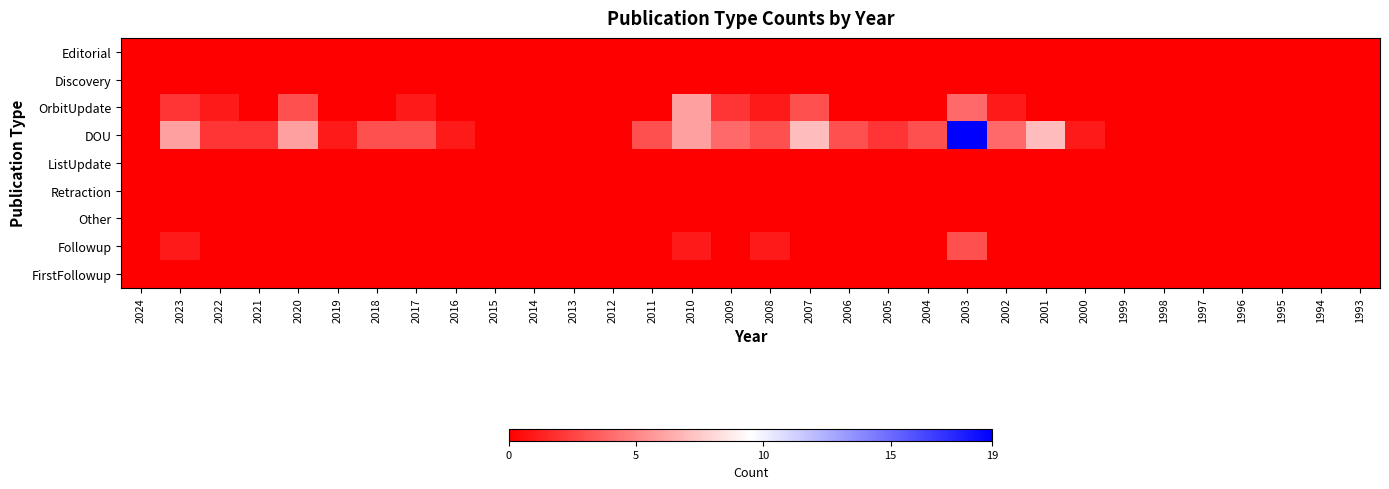

Rank the series at 2024 from highest to lowest value.

Editorial, Discovery, OrbitUpdate, DOU, ListUpdate, Retraction, Other, Followup, FirstFollowup